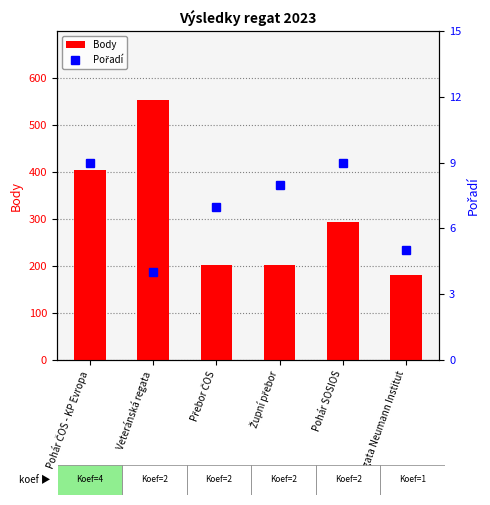

What is the difference between the Pořadí values at Regata Neumann Institut and Pohár SOSIOS?

4